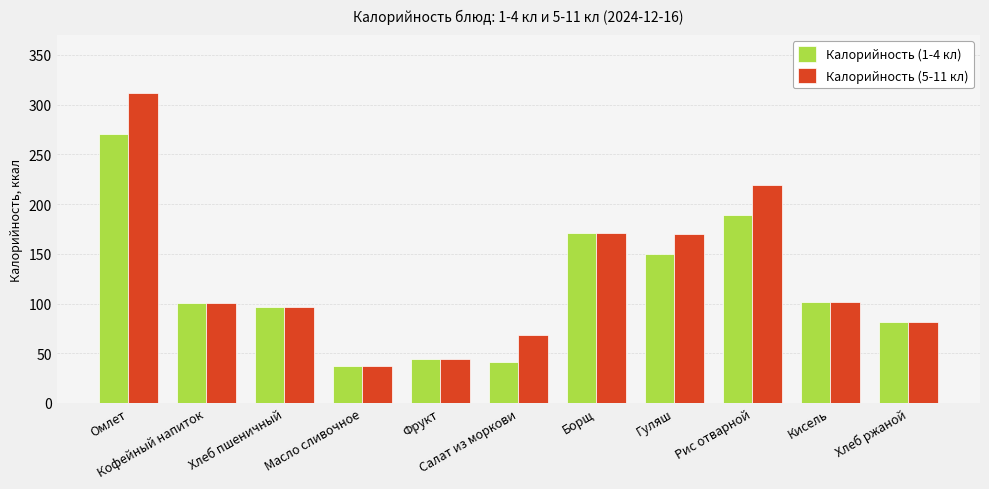

What are all the series names shown in the legend?

Калорийность (1-4 кл), Калорийность (5-11 кл)